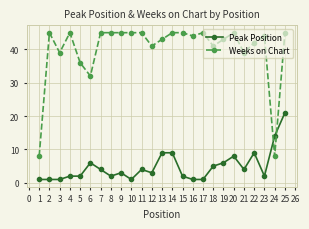

True or false: Weeks on Chart has more than 1 interior local peaks.

True